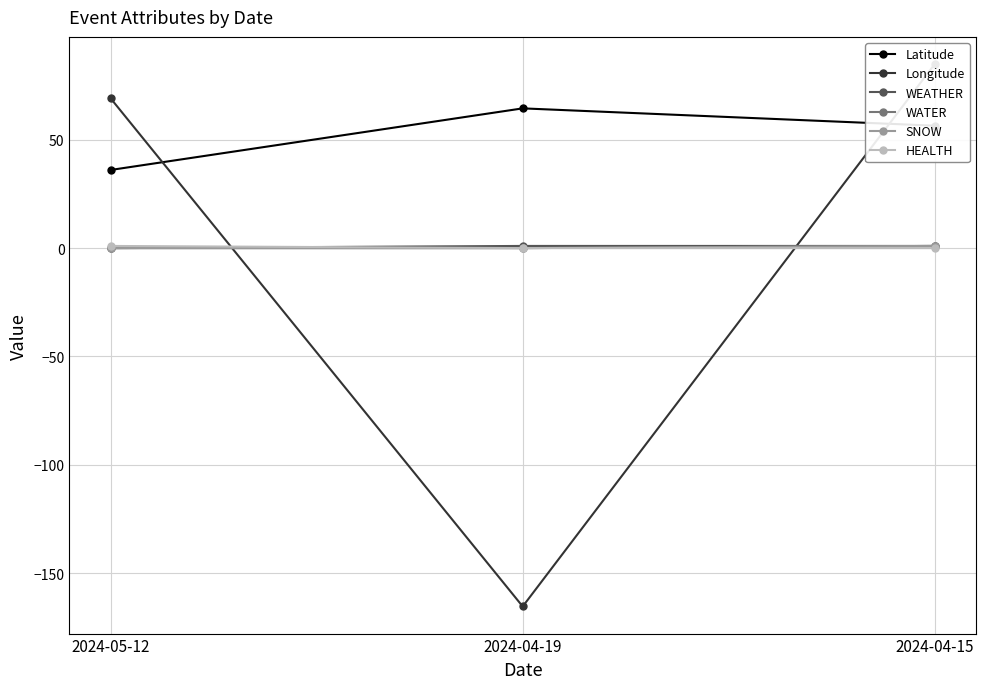

What is the difference between the highest and lowest values at 2024-04-19?

229.9